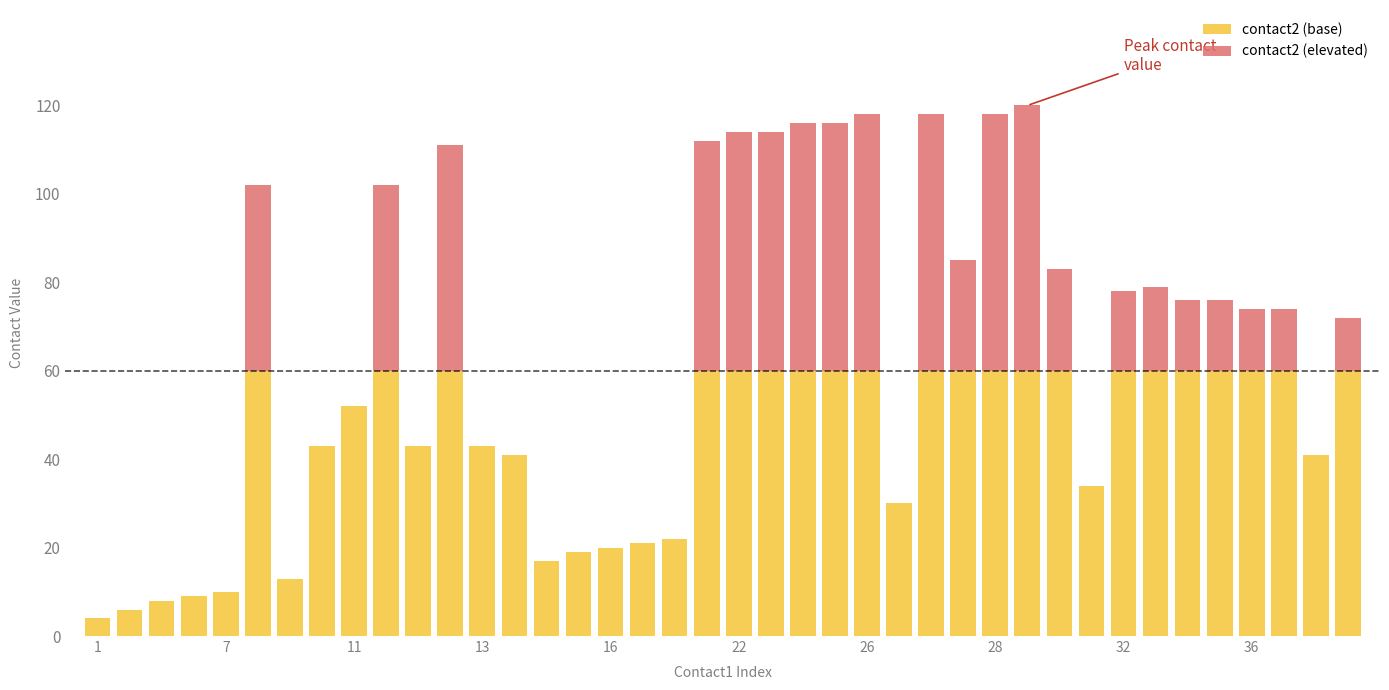

Which category has the lowest value in the contact2 (base) series?

1